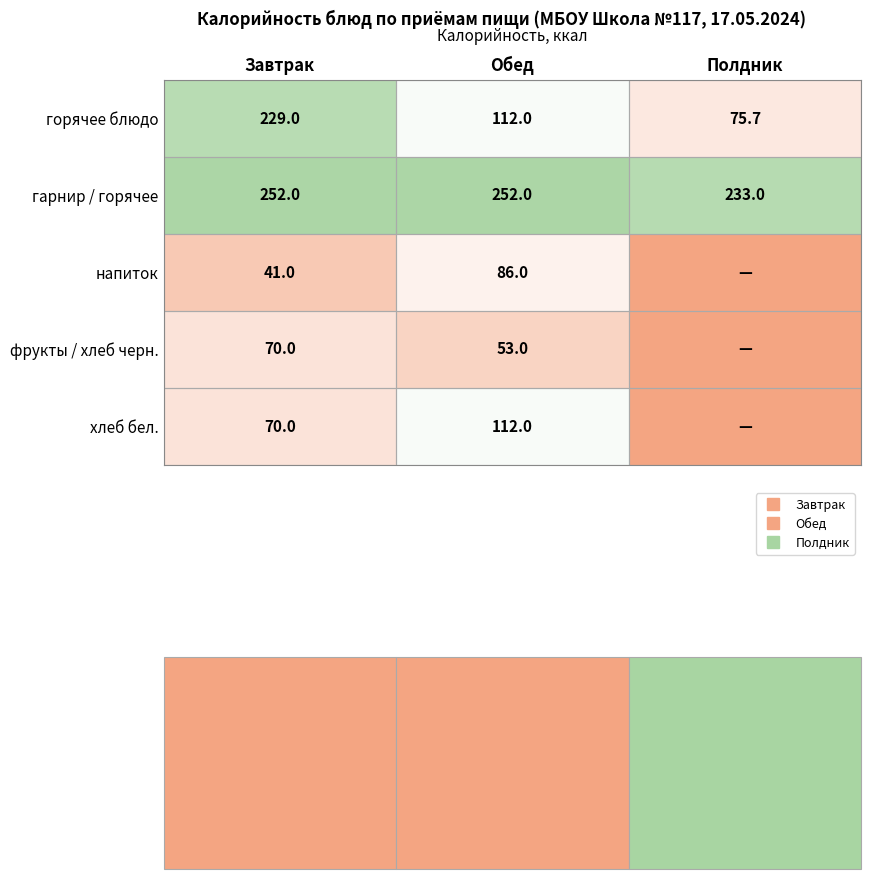

What value does the хлеб бел. series have at Завтрак?

70.0